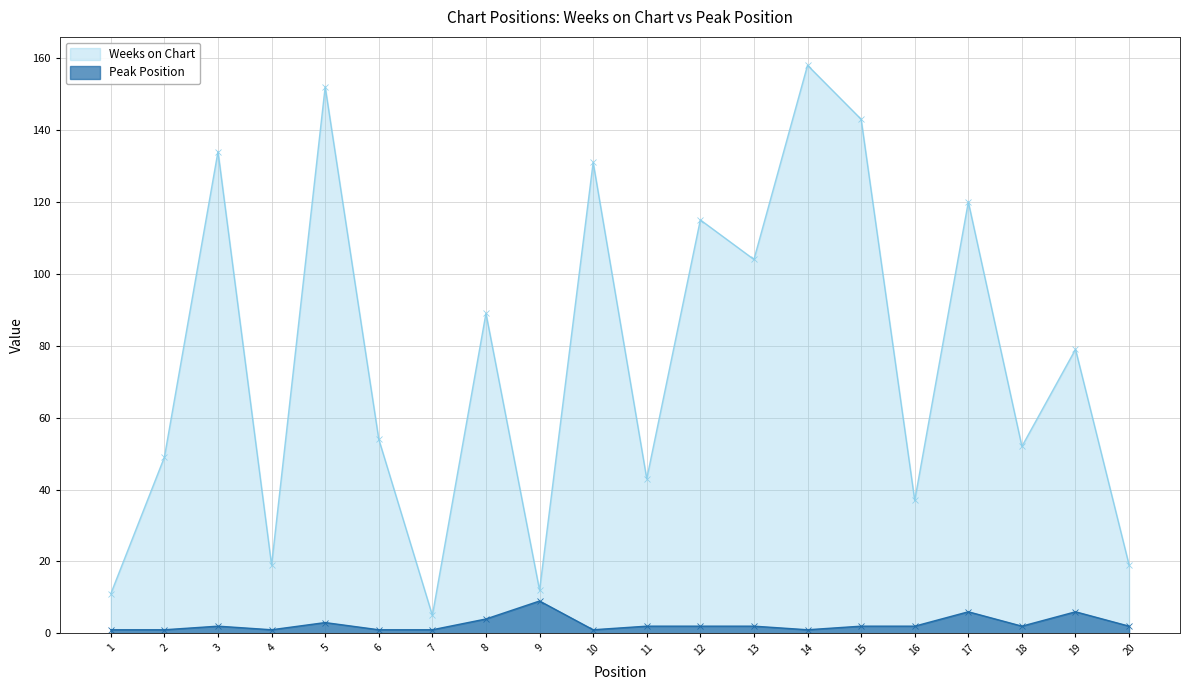

How many data points in Weeks on Chart are above 79?

9